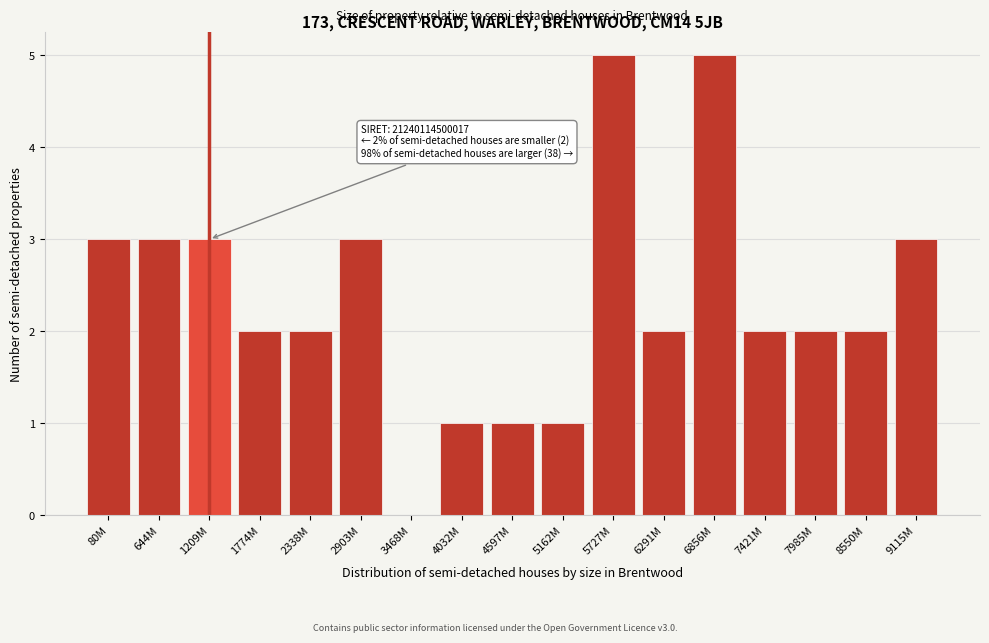

Reading left to right, extract all data points from this chart.

80M=3	644M=3	1209M=3	1774M=2	2338M=2	2903M=3	3468M=0	4032M=1	4597M=1	5162M=1	5727M=5	6291M=2	6856M=5	7421M=2	7985M=2	8550M=2	9115M=3